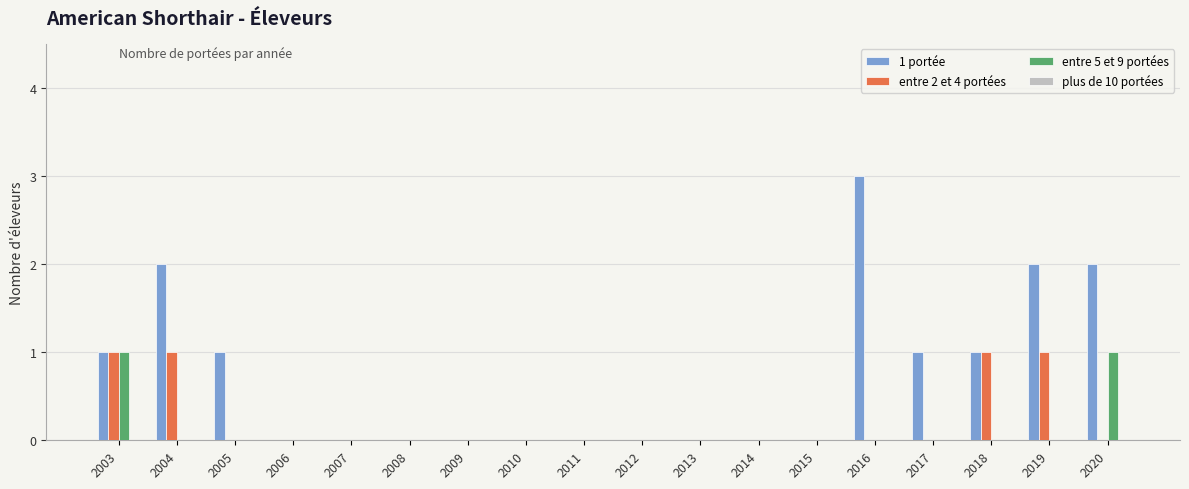

Which series changed the most between 2004 and 2011?

1 portée